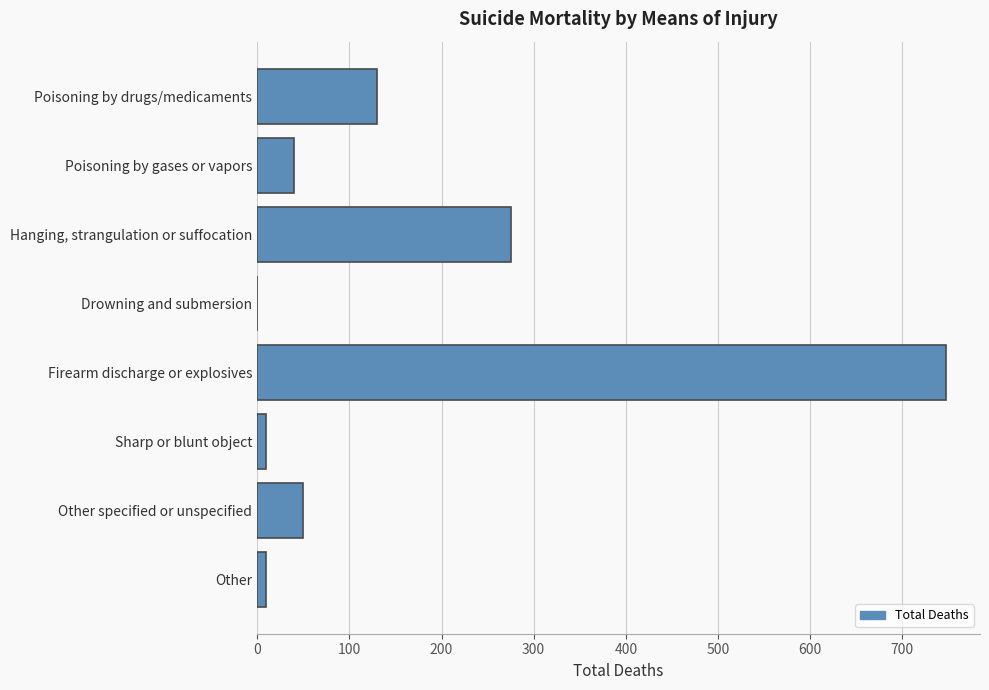

How many data points does each series have?

8